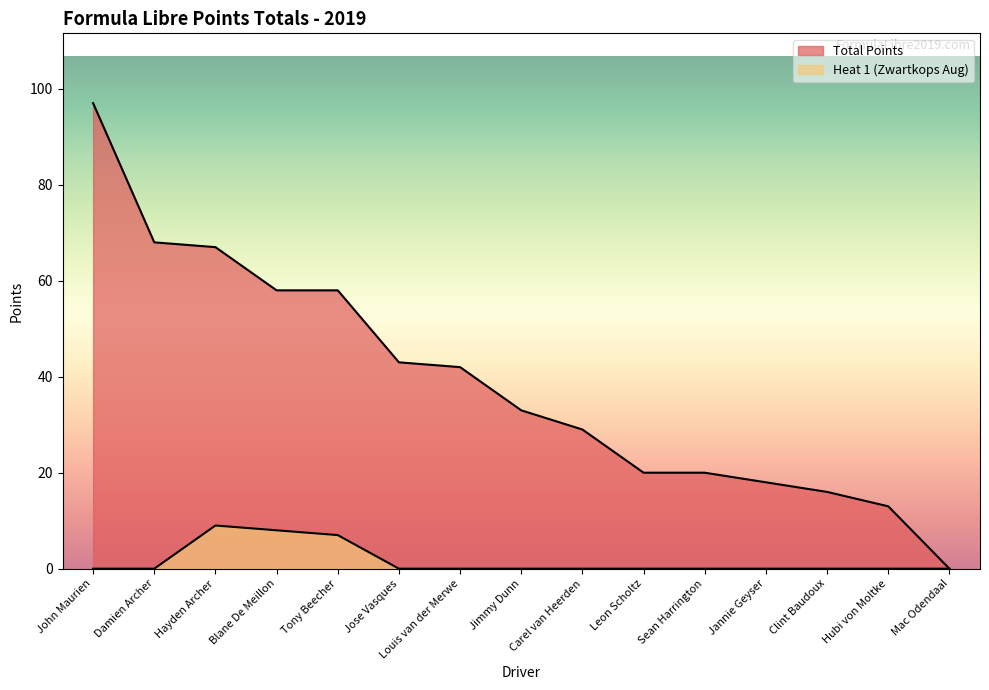

At which label does Total Points first exceed 33?

John Maurien